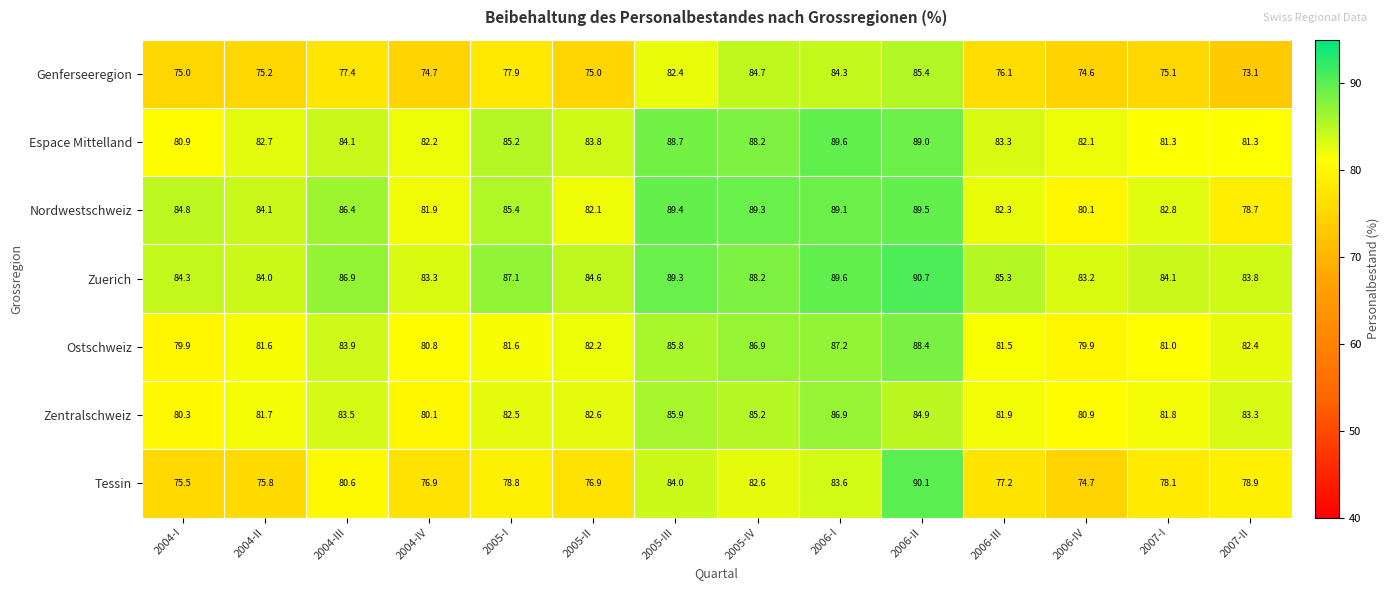

Which series has the widest spread of values?

Tessin